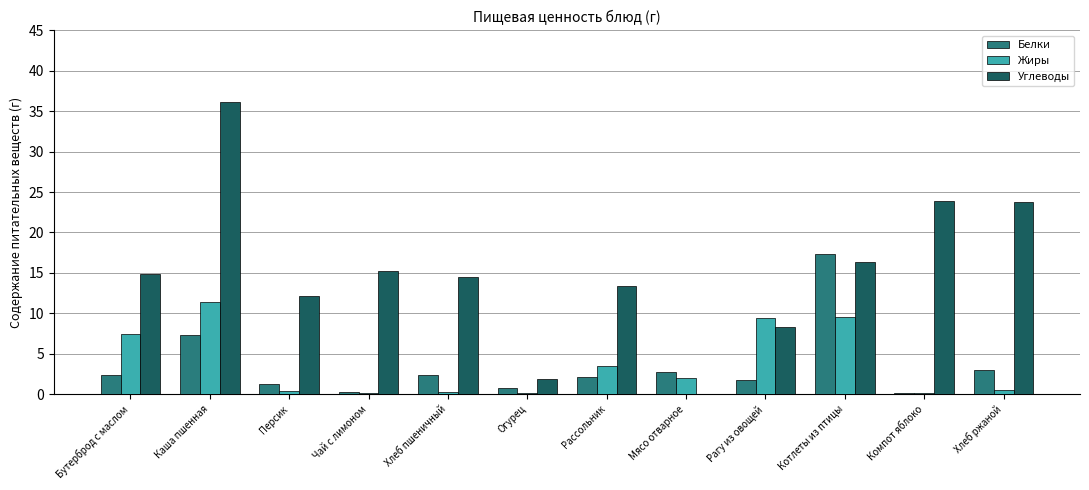

How many values in the Жиры series exceed 1?

6